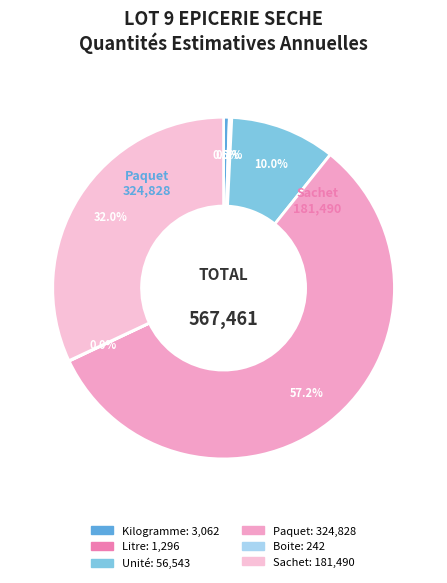

To the nearest percent, what is the average slice percentage?

17%